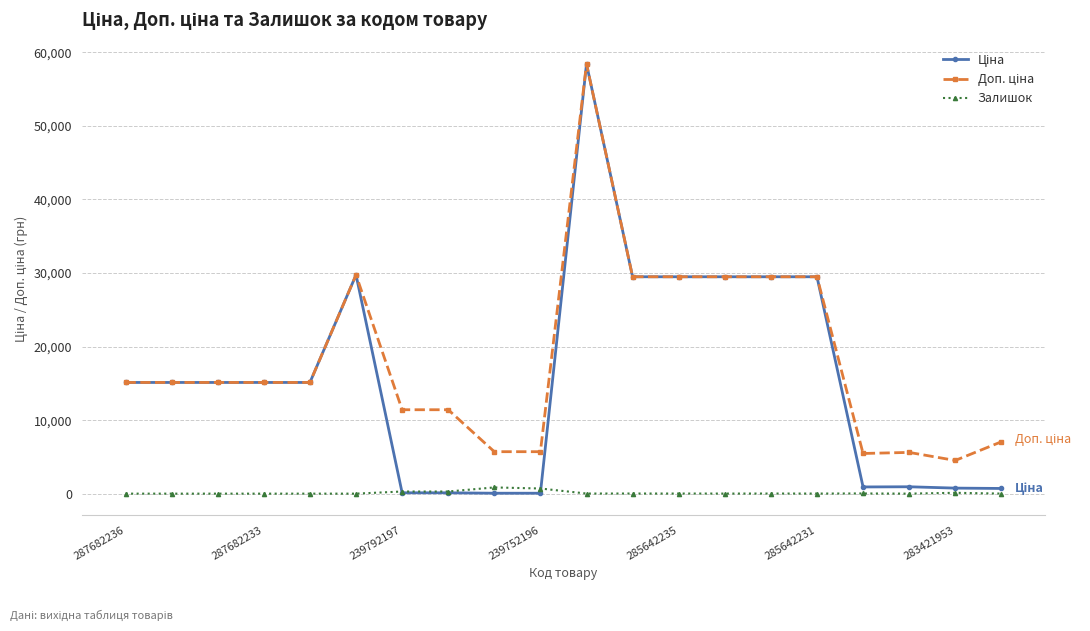

What is the maximum value shown in the chart?

58426.5